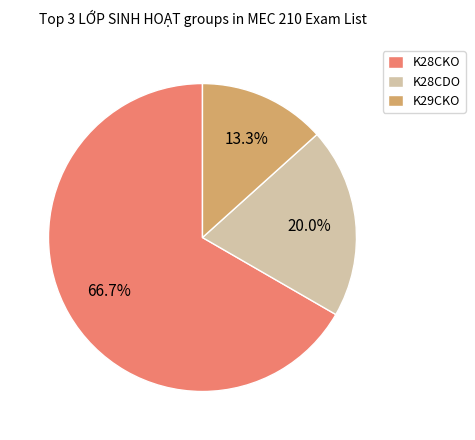

How many segments does this pie chart have?

3